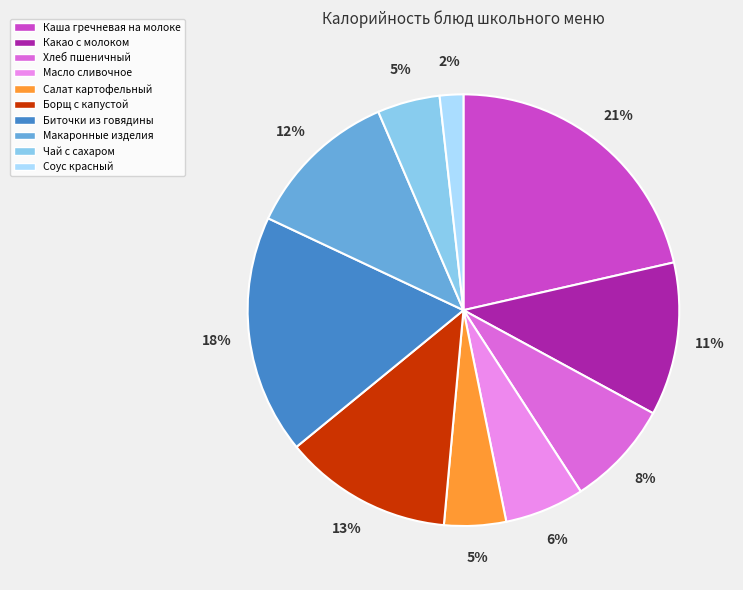

Is it true that Масло сливочное is 6% of the pie?

True